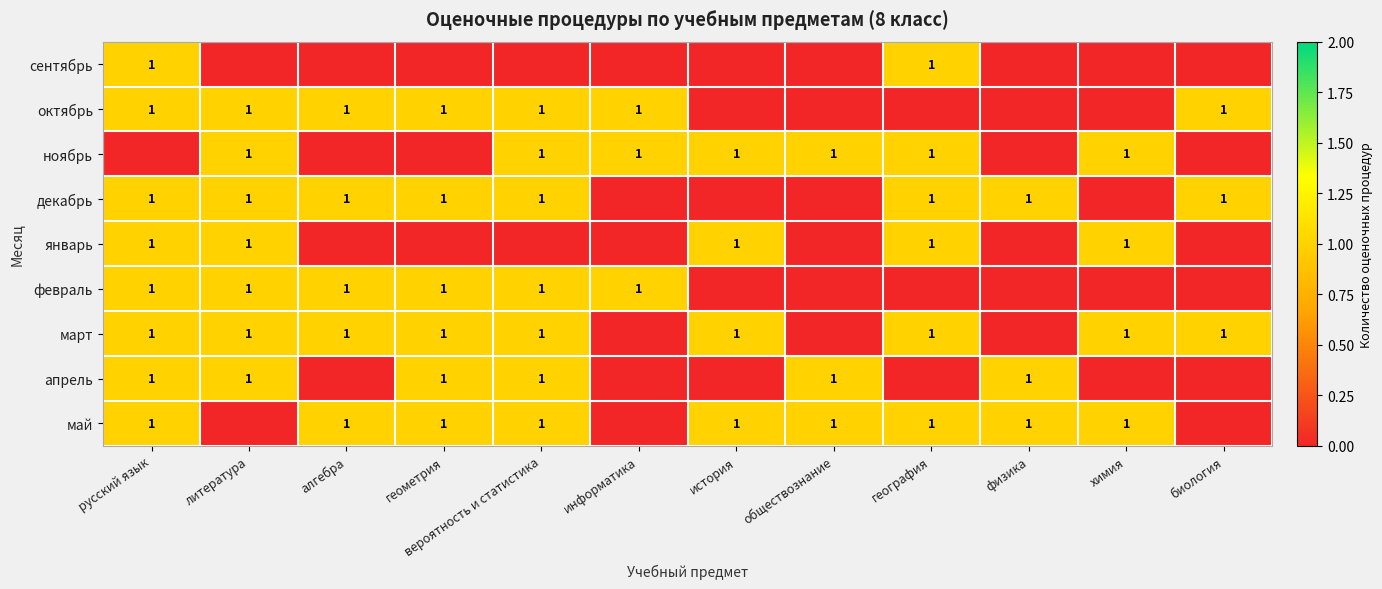

At how many categories does at least one series exceed 0?

12